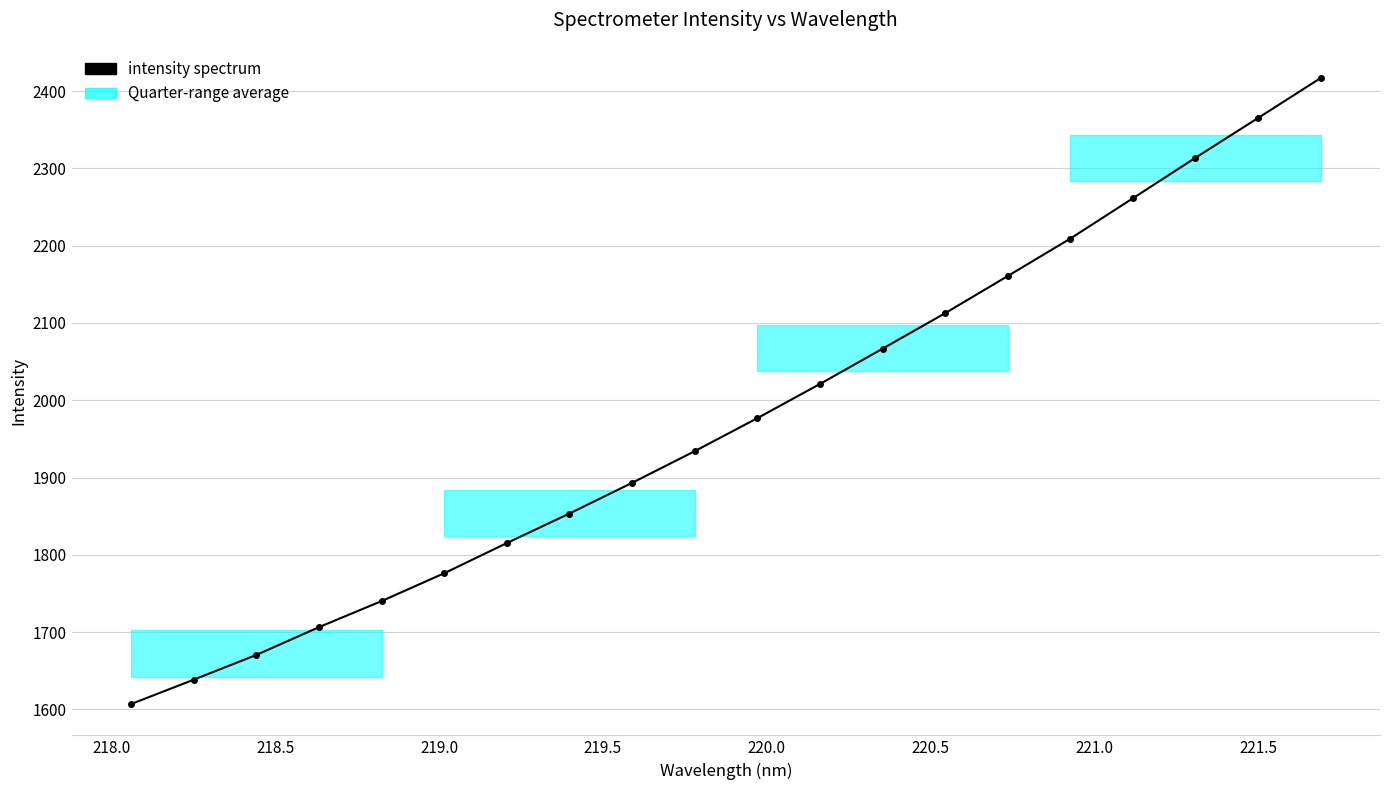

What is the difference between the second highest and second lowest values?

726.7